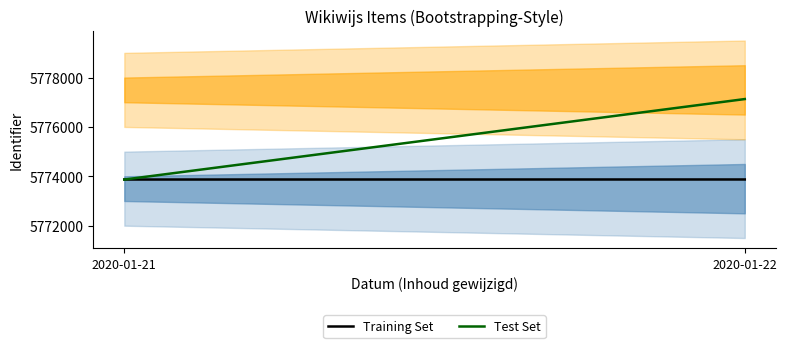

What is the spread (max minus min) of values at 2020-01-22?

3257